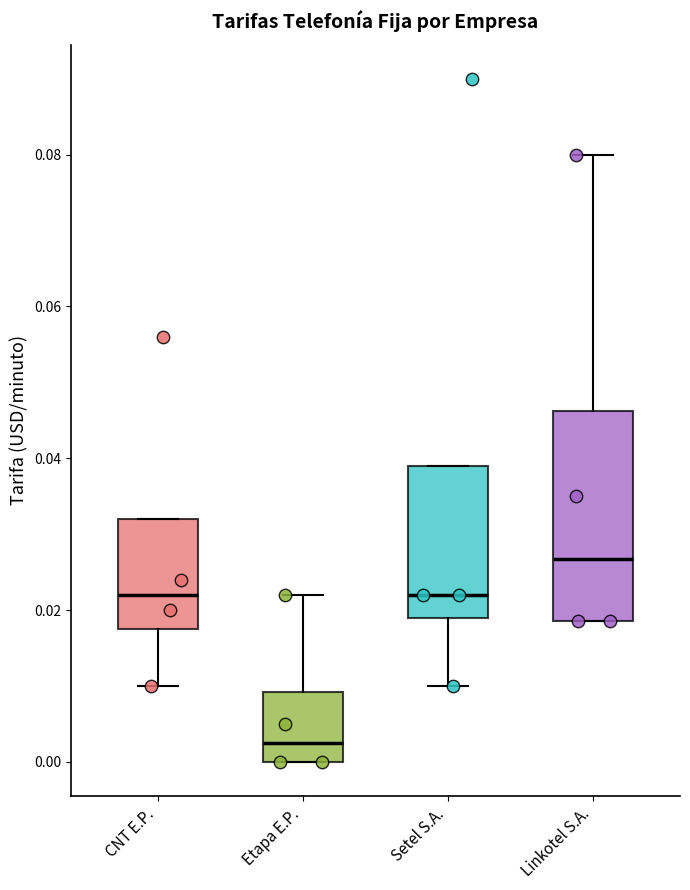

Where is the upper edge of the box for Linkotel S.A. on the y-axis? The values are not printed on the chart, so give them approximately, as read against the axis.

0.046